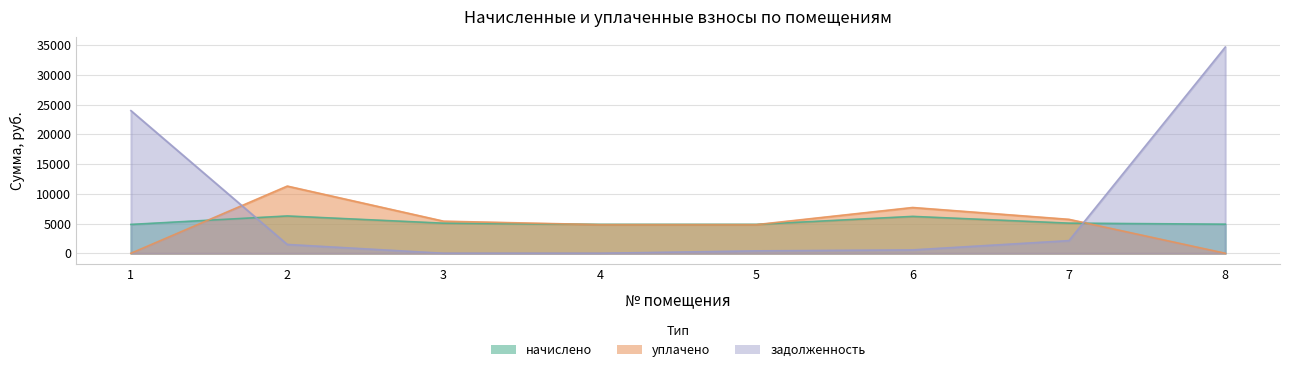

Reading left to right, transcribe all the data shown in this chart.

начислено: 1=4851.1	2=6273.7	3=5059.0	4=4859.2	5=4859.2	6=6201.8	7=5066.9	8=4891.1
уплачено: 1=0.0	2=11296.6	3=5394.0	4=4817.8	5=4817.8	6=7696.7	7=5705.5	8=0.0
задолженность: 1=23982.9	2=1486.1	3=0.0	4=0.0	5=404.9	6=569.2	7=2127.9	8=34673.9